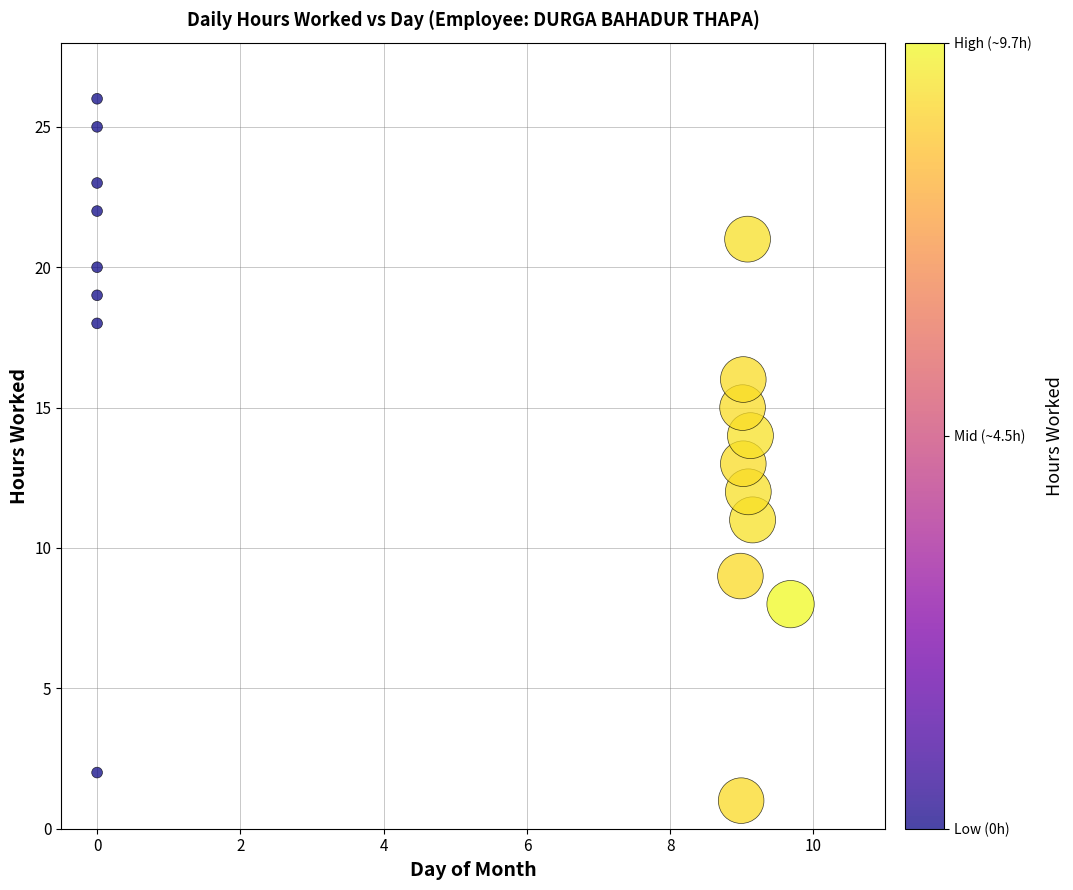

What is the range of Y values (max minus min)?

25